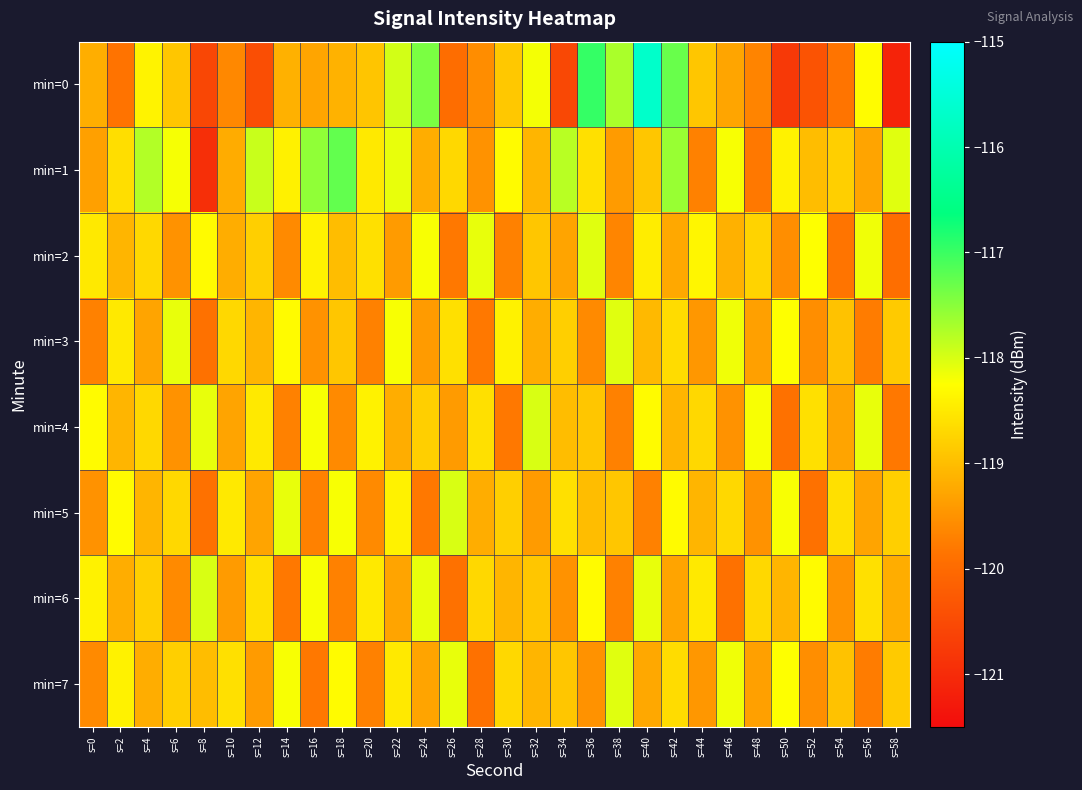

Rank the series at s=18 from lowest to highest value.

min=6, min=4, min=0, min=2, min=3, min=7, min=5, min=1